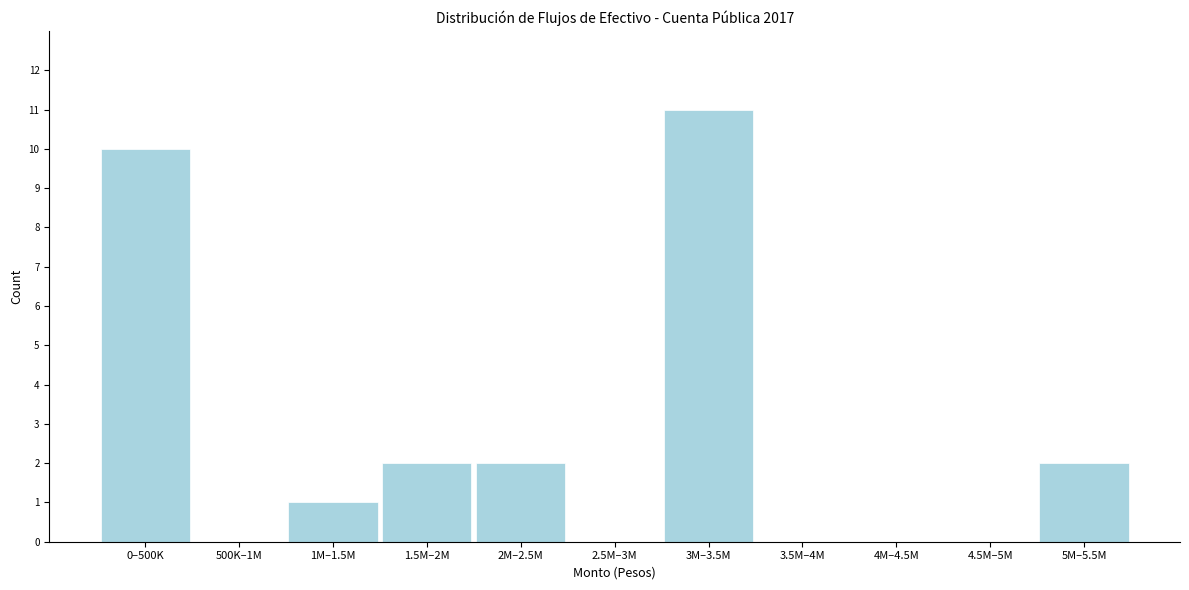

Reading right to left, list all the values displayed in this chart.

5M–5.5M=2	4.5M–5M=0	4M–4.5M=0	3.5M–4M=0	3M–3.5M=11	2.5M–3M=0	2M–2.5M=2	1.5M–2M=2	1M–1.5M=1	500K–1M=0	0–500K=10